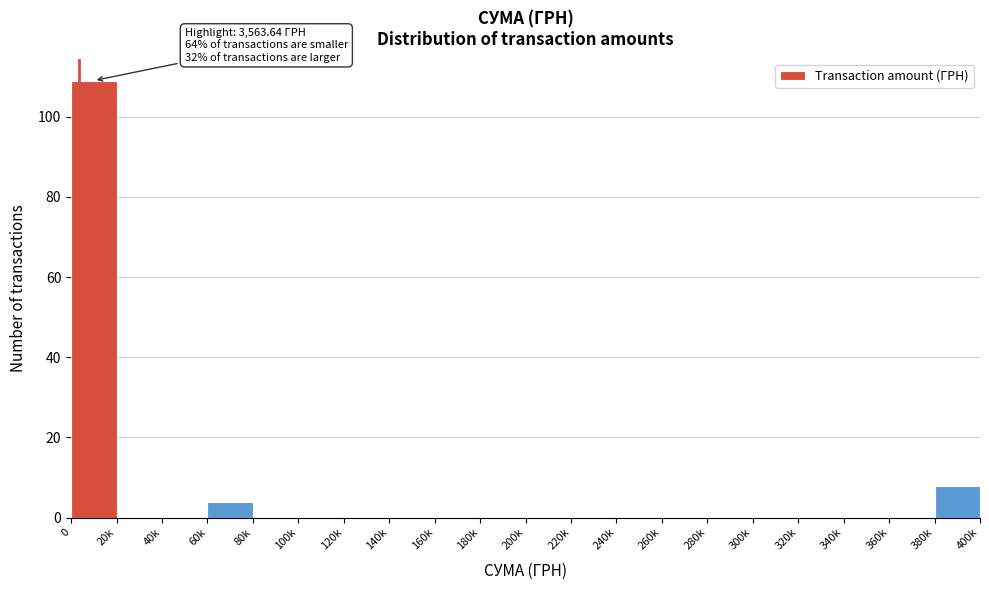

Reading right to left, what are all the values shown in this chart?

380k=8	360k=0	340k=0	320k=0	300k=0	280k=0	260k=0	240k=0	220k=0	200k=0	180k=0	160k=0	140k=0	120k=0	100k=0	80k=0	60k=4	40k=0	20k=0	0=109